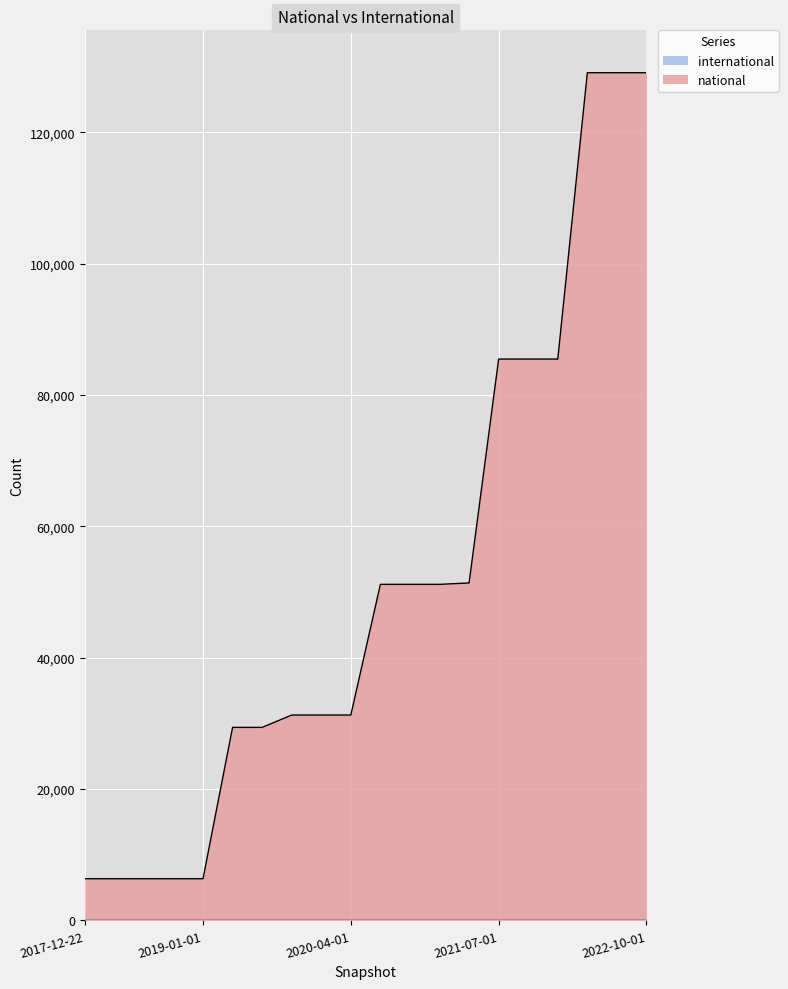

How many distinct data groups are displayed?

2